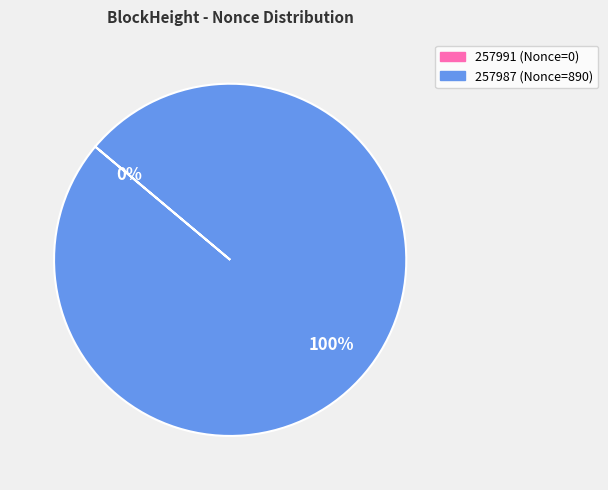

True or false: 257987 (Nonce=890) accounts for 85% of the total.

False